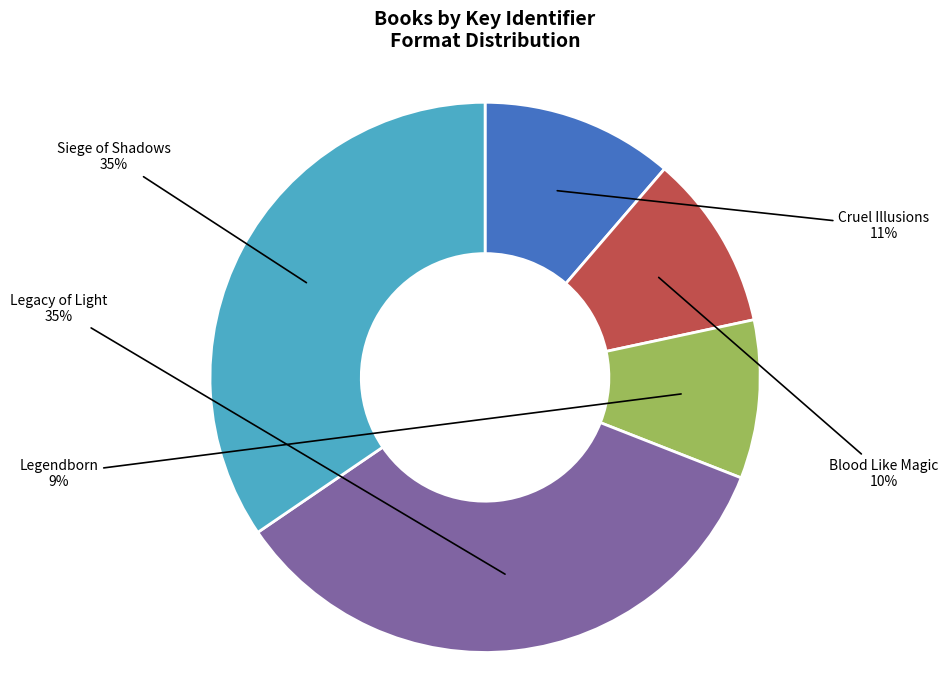

To the nearest percent, what is the average slice percentage?

20%